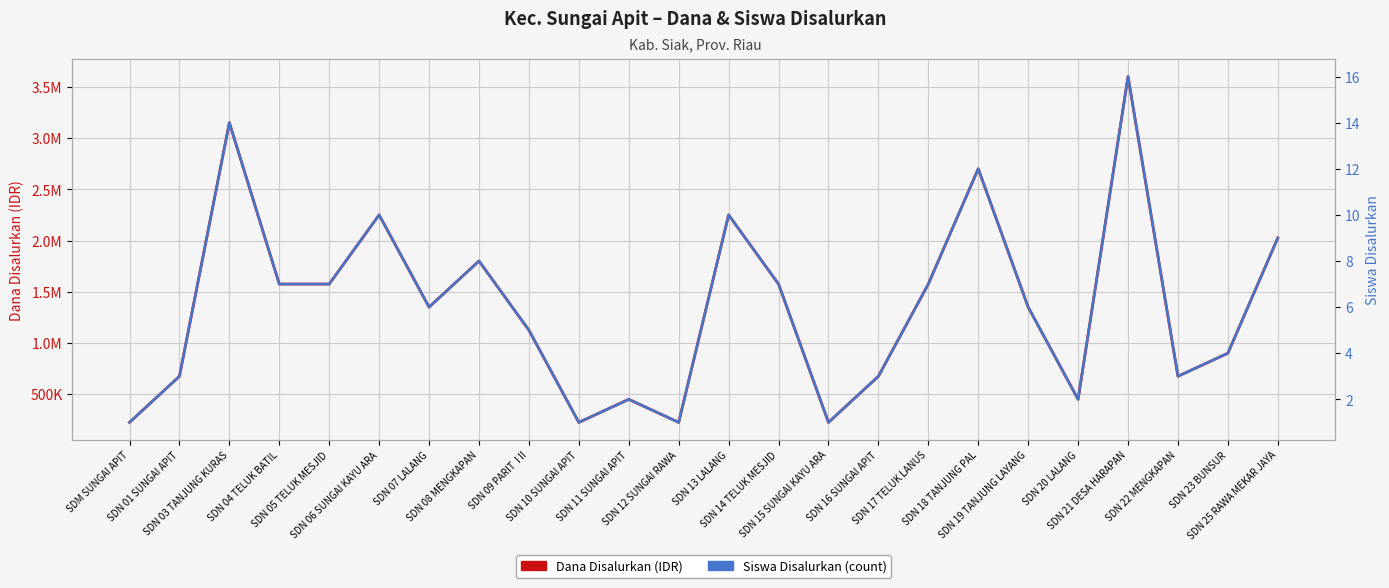

At which category is the sum across all series the highest?

SDN 21 DESA HARAPAN